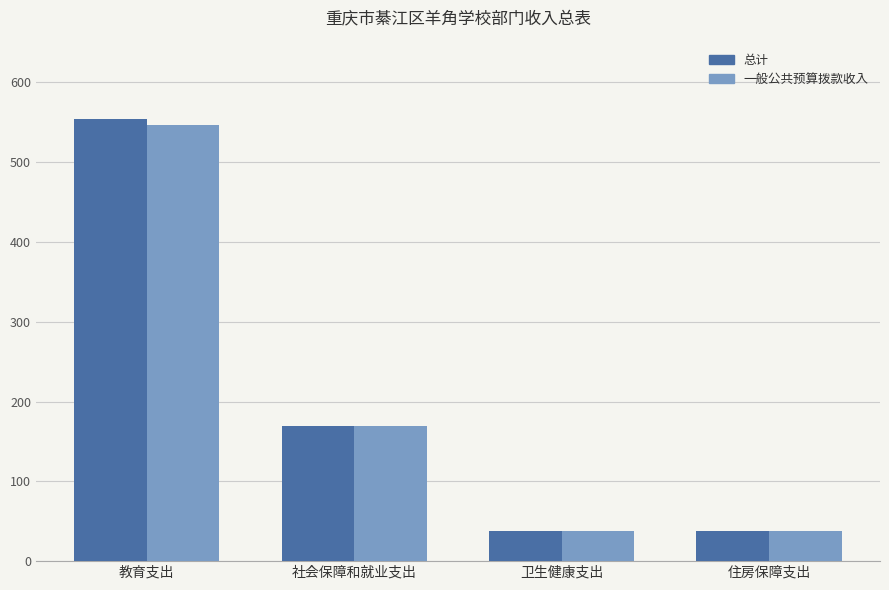

What is the label of the 2nd bar from the left?

社会保障和就业支出